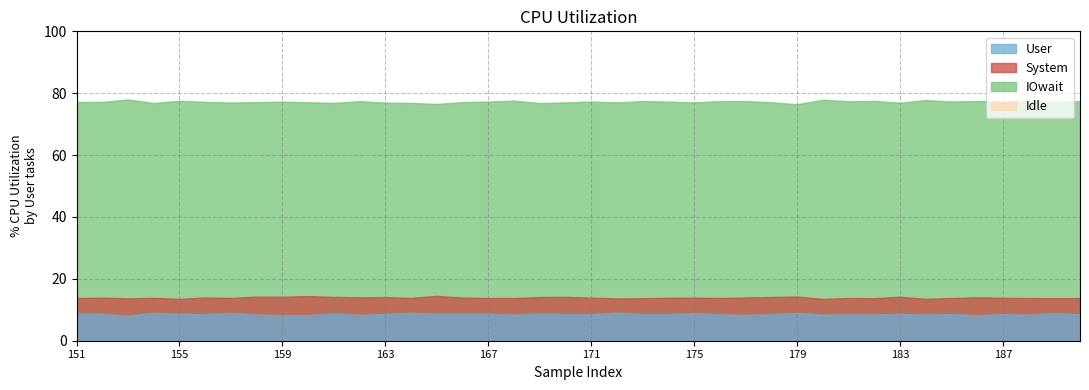

In System, how many points are lower than both neighbors (excluding endpoints)?

13